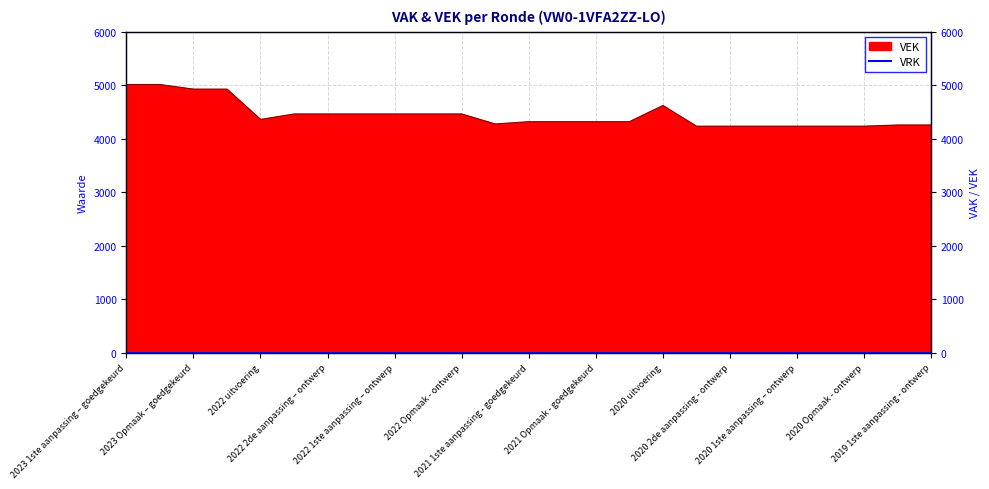

What is the sum of the values at 2023 Opmaak – goedgekeurd and 2021 uitvoering?

9205